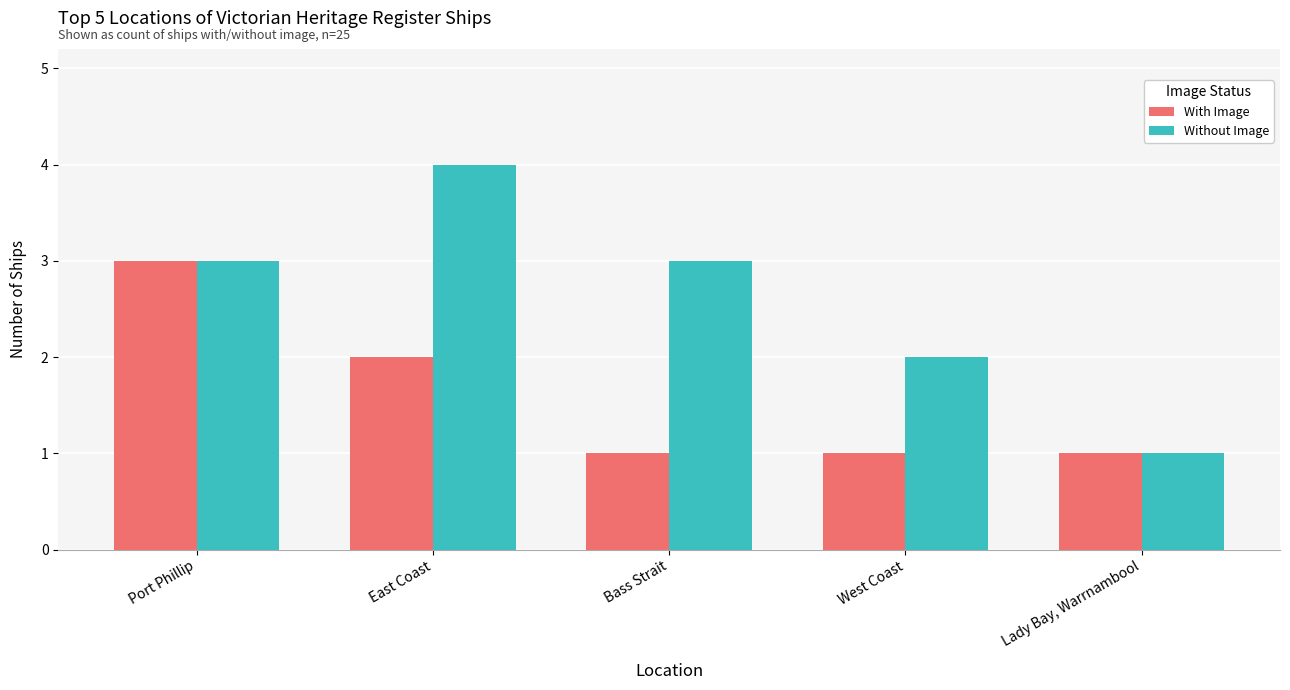

What is the label of the 1st bar from the left?

Port Phillip